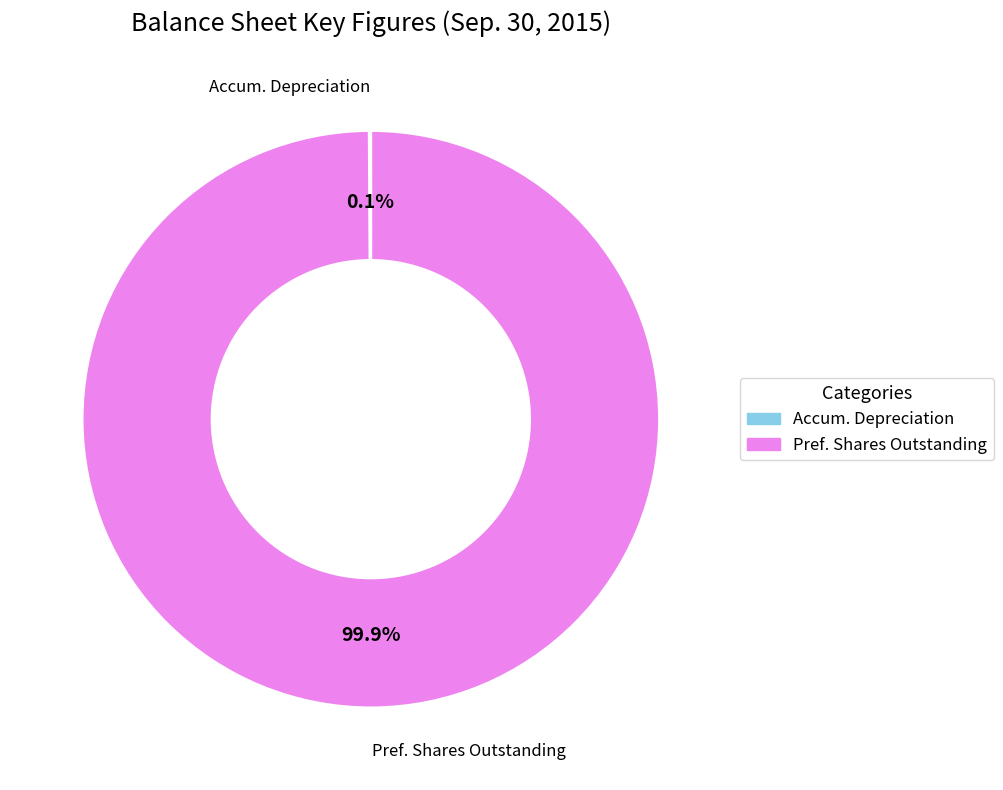

Is there any slice that represents more than half of the pie?

Yes